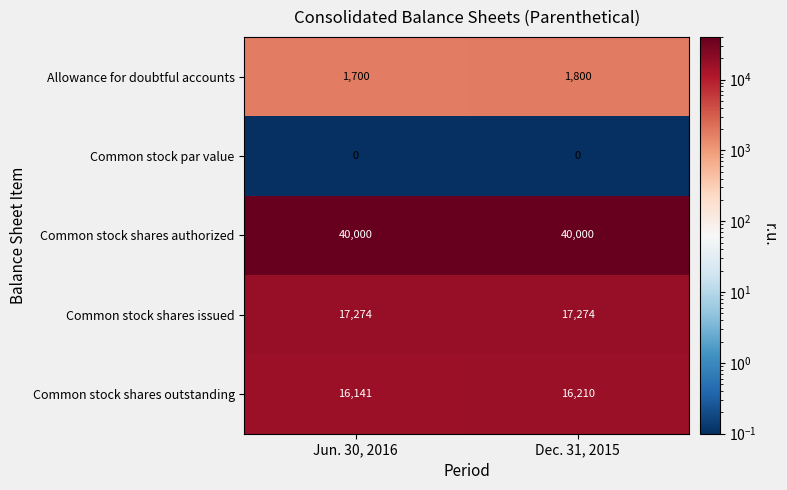

Read the Common stock shares authorized value at Dec. 31, 2015.

40000